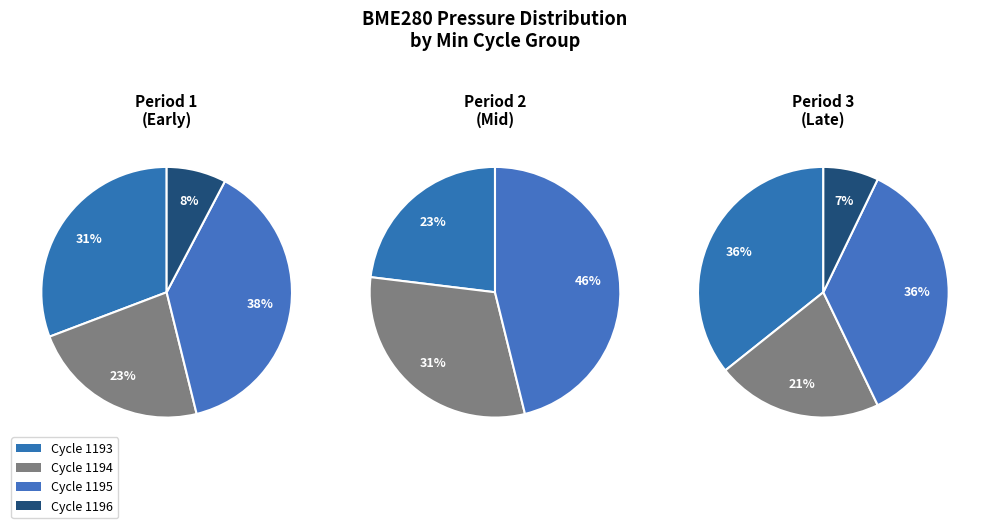

Does any single category account for the majority?

No